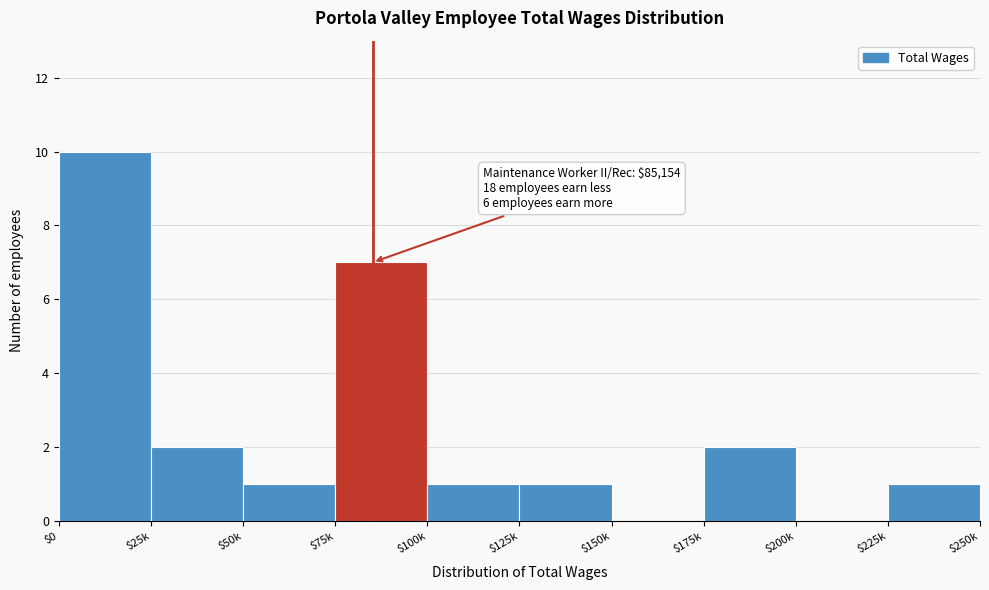

The value at $150k is 0. True or false?

True